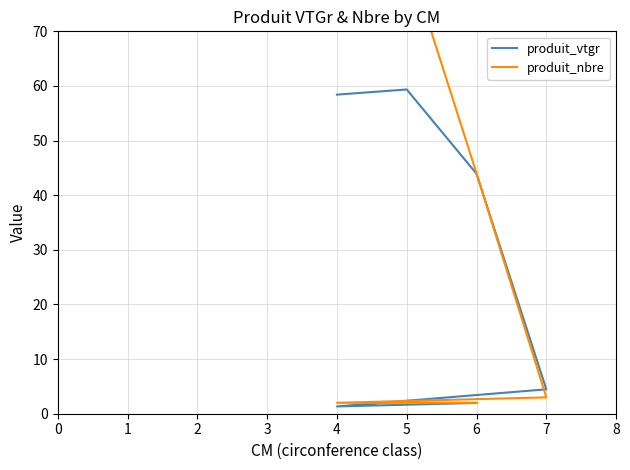

Reading left to right, list all the values displayed in this chart.

produit_vtgr: 58.4	59.4	43.9	4.5	1.3	2.0
produit_nbre: 91.0	84.0	44.0	3.0	2.0	2.0